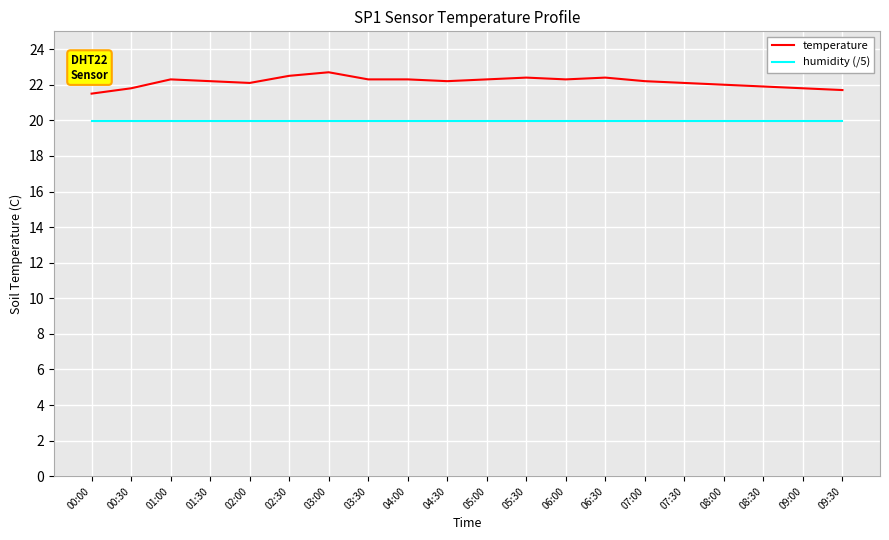

What is the total value across all series at 04:00?

42.3